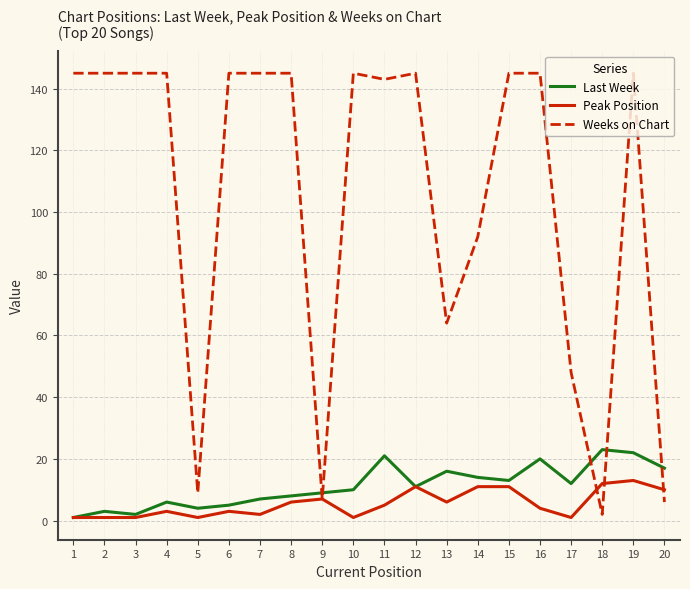

The Weeks on Chart series shows 6 at 20. True or false?

True